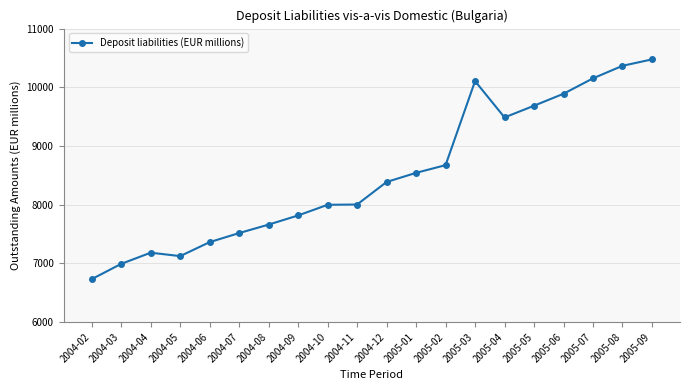

What is the change in value from 2004-11 to 2005-04?

+1483.9